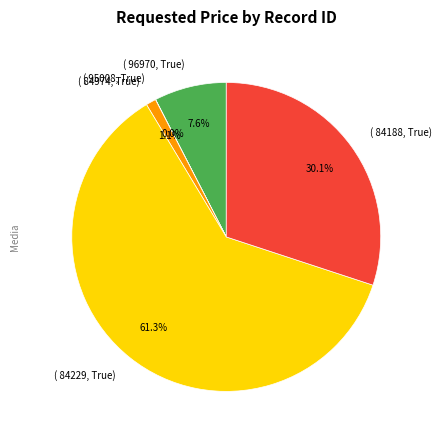

Approximately how many times larger is the value at ( 84188, True) compared to ( 84229, True)?

0.5